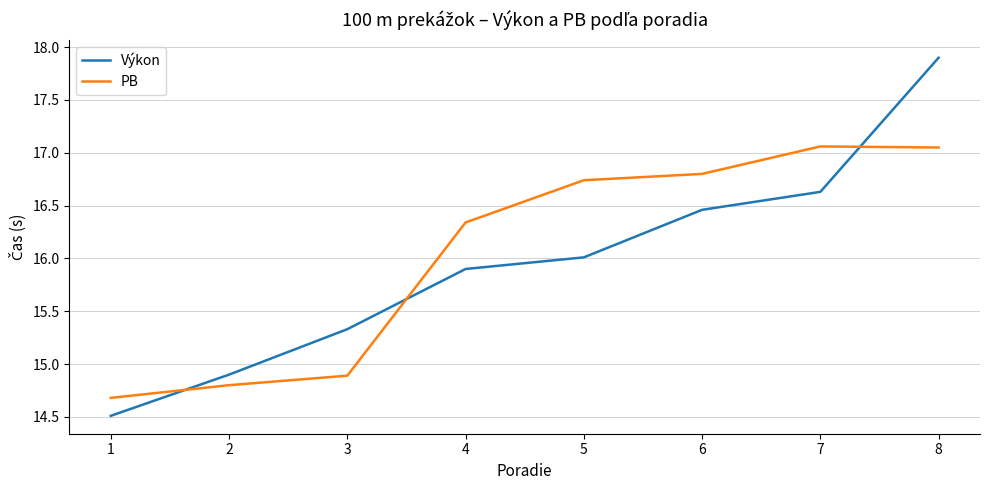

Between 1 and 3, which series saw the biggest shift?

Výkon